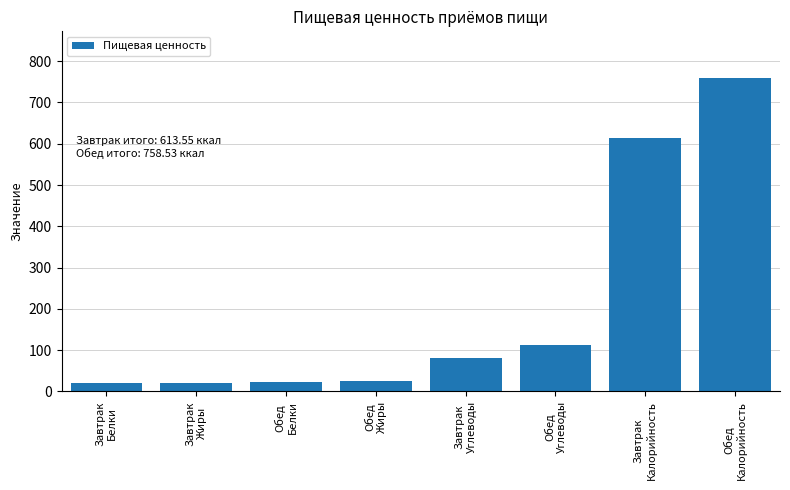

What is the maximum value shown in the chart?

758.5